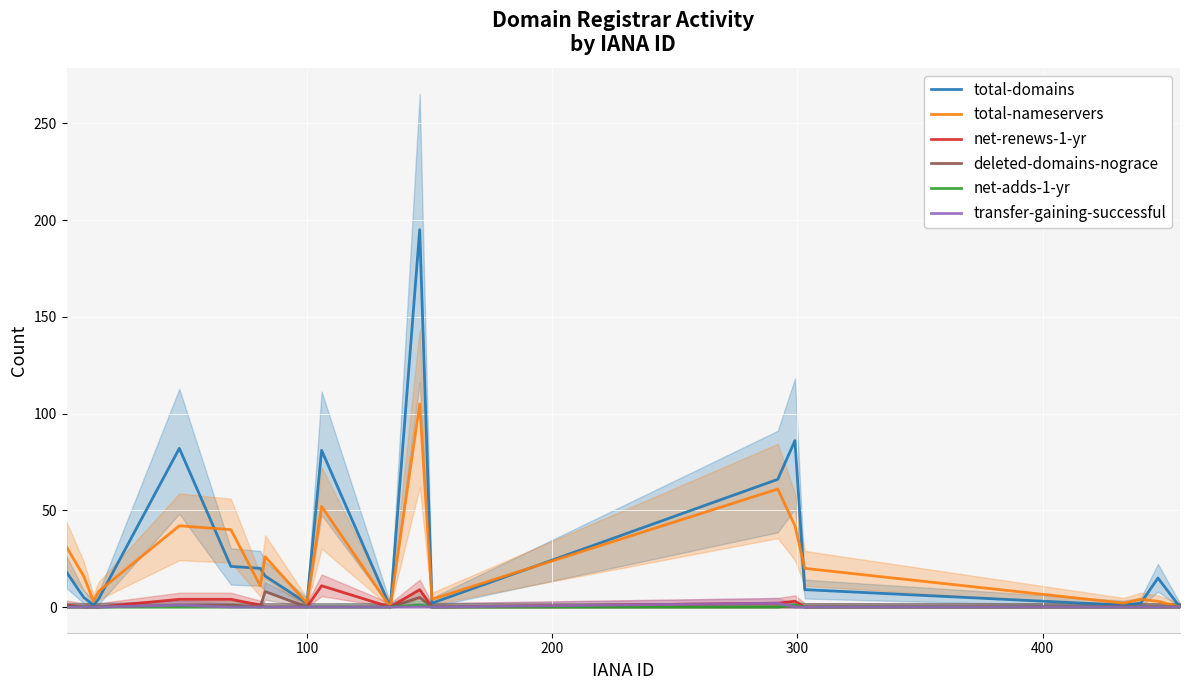

Which series has the largest range (max minus min)?

total-domains